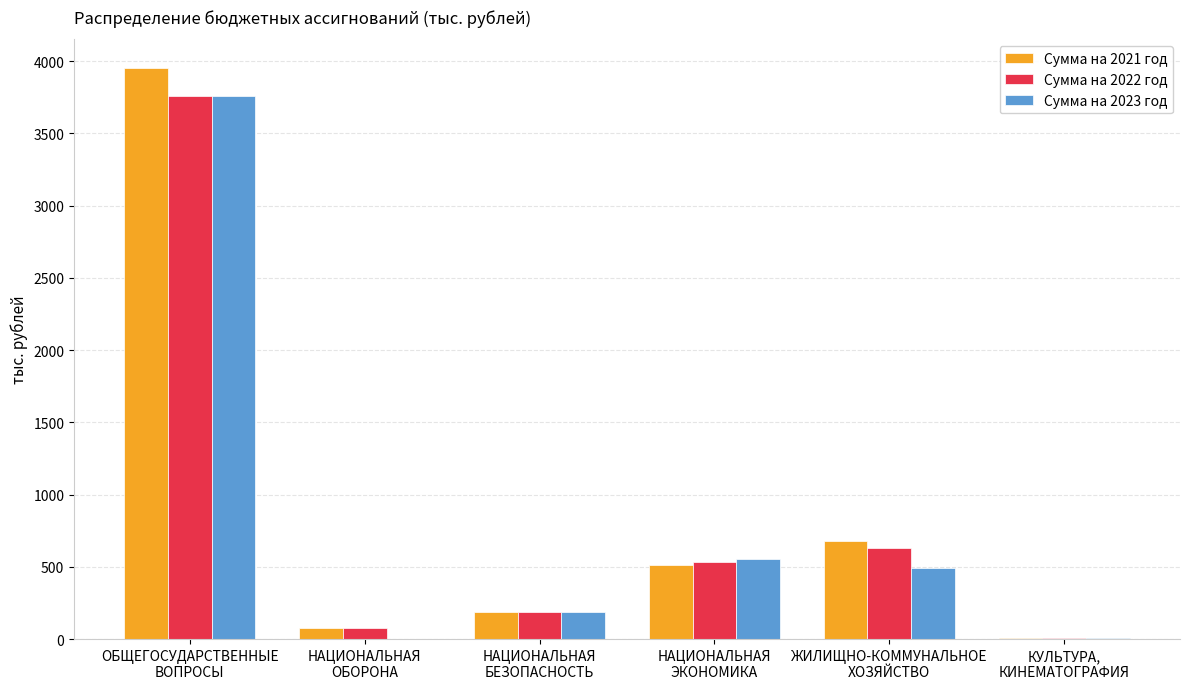

What are all the series names shown in the legend?

Сумма на 2021 год, Сумма на 2022 год, Сумма на 2023 год